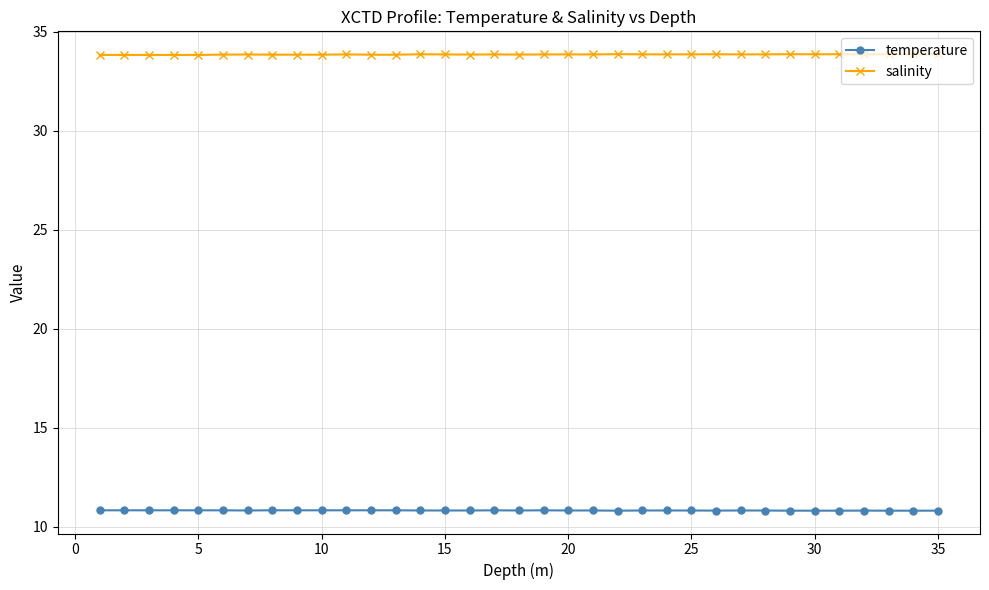

What is the maximum value shown in the chart?

33.9